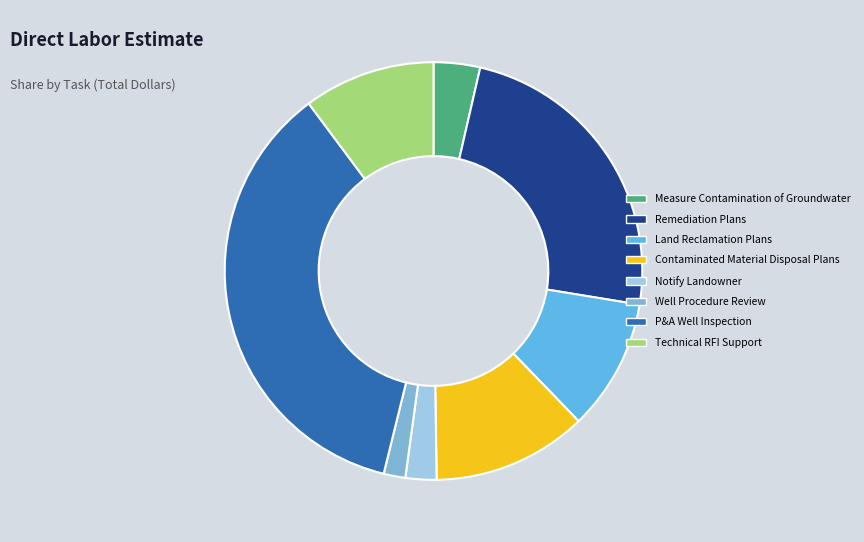

How many segments does this pie chart have?

8